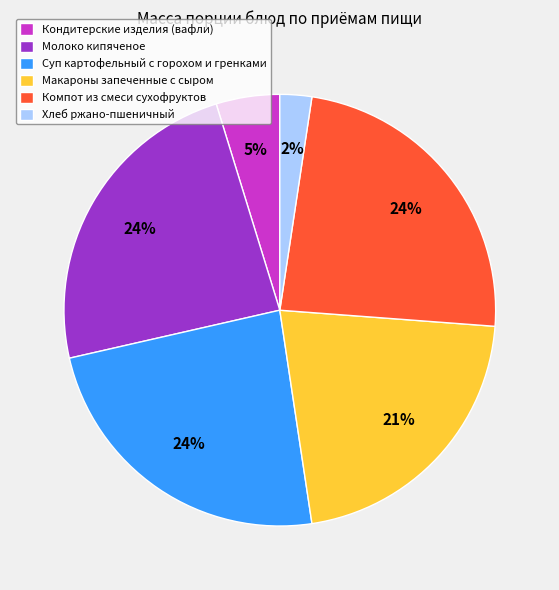

Does Хлеб ржано-пшеничный account for over 50% of the chart?

No